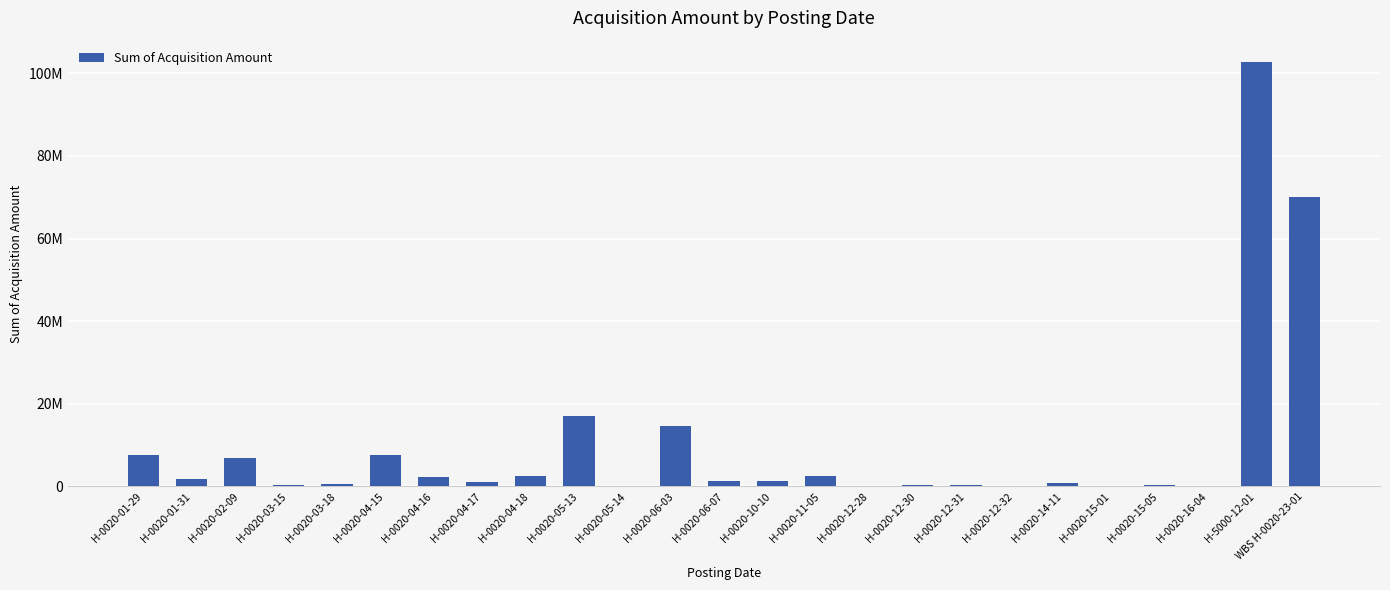

Between H-0020-12-28 and H-0020-01-31, which is larger?

H-0020-01-31